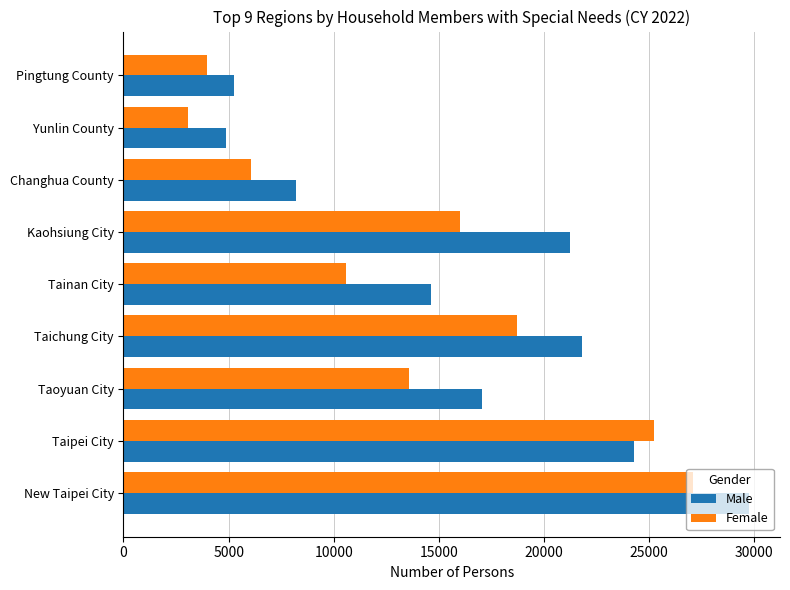

Rank the series by their average value, from highest to lowest.

Male, Female